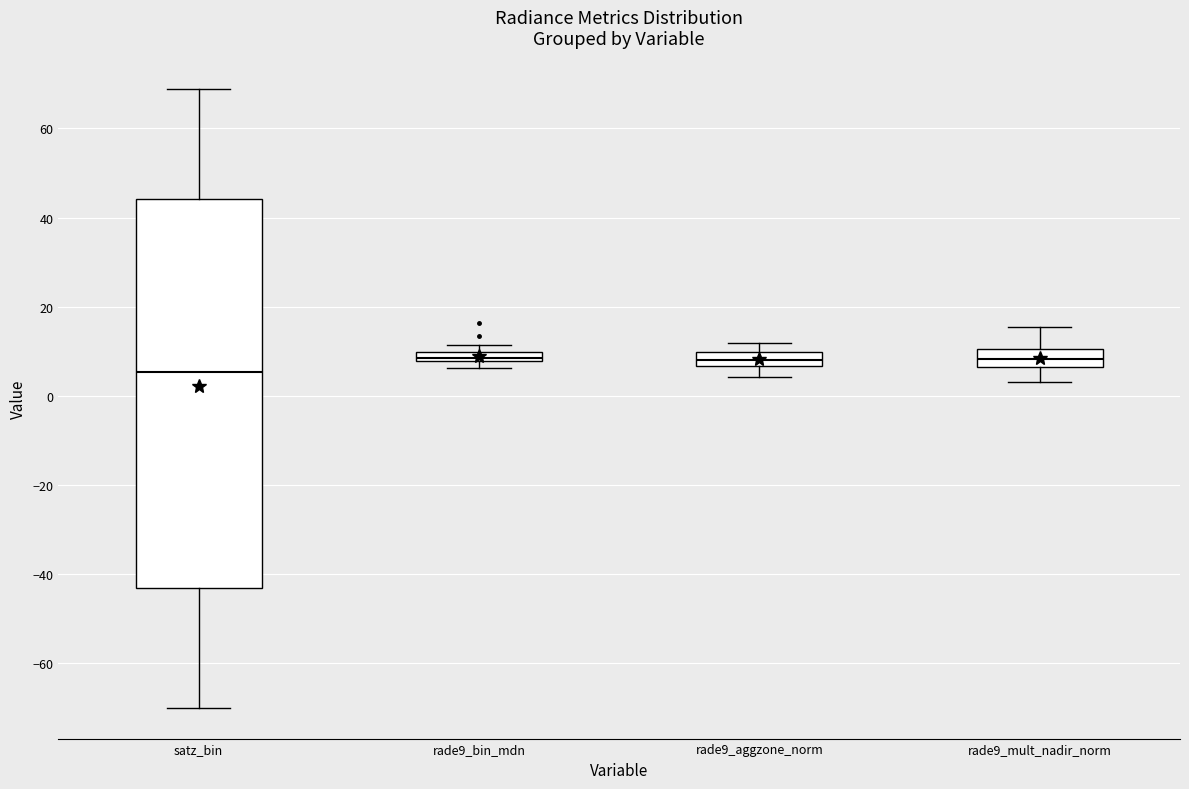

Where is the lower edge of the box for rade9_bin_mdn on the y-axis? The values are not printed on the chart, so give them approximately, as read against the axis.

8